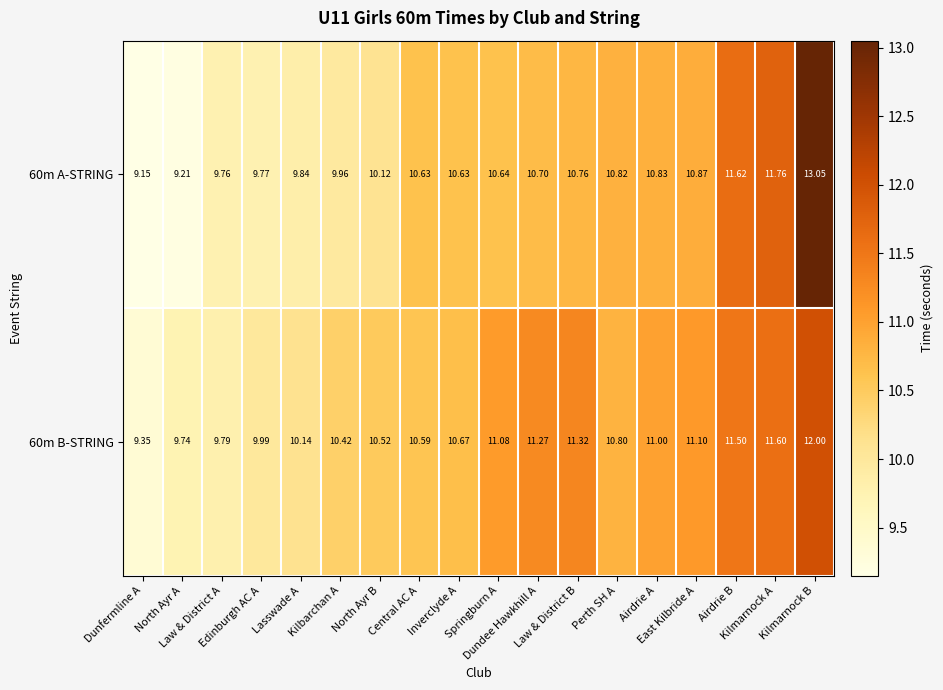

Which series changed the most between Central AC A and Law & District B?

60m B-STRING